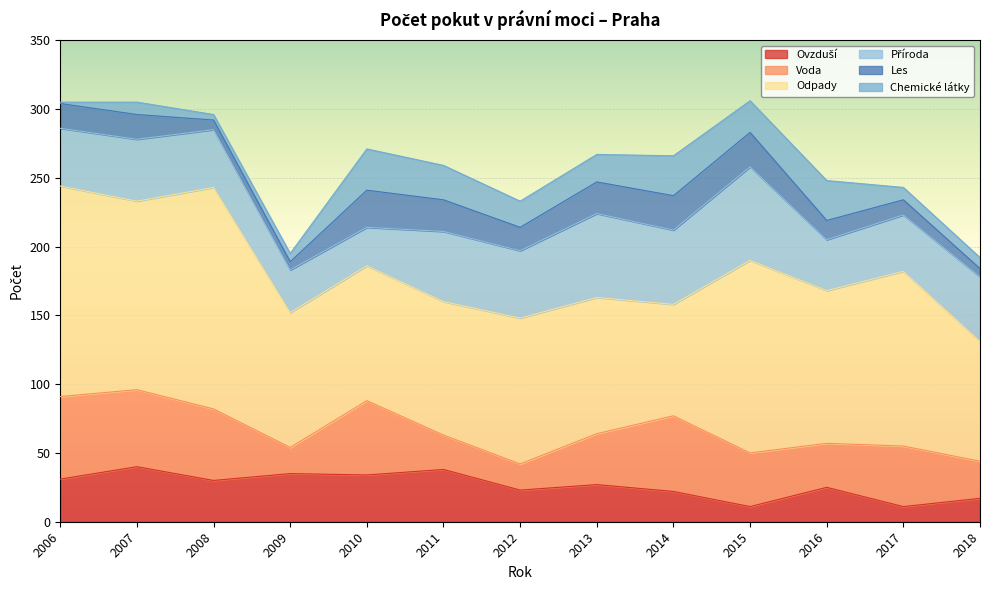

Count the number of categories in the chart.

13